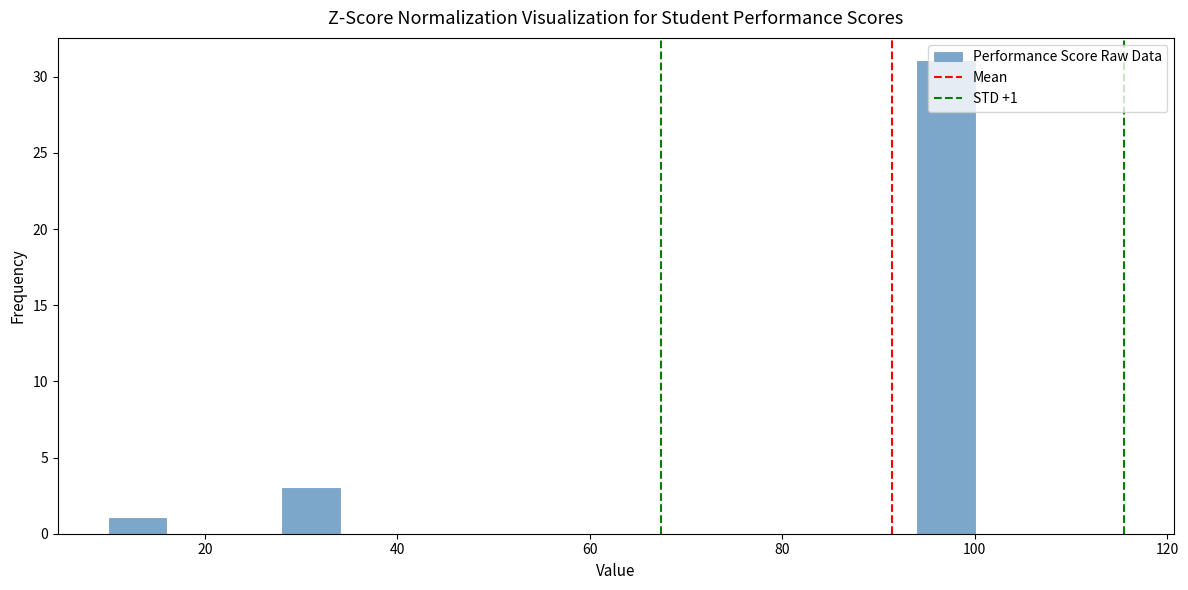

Read against the x-axis, roughly where is the centre of the tallest bar?

98